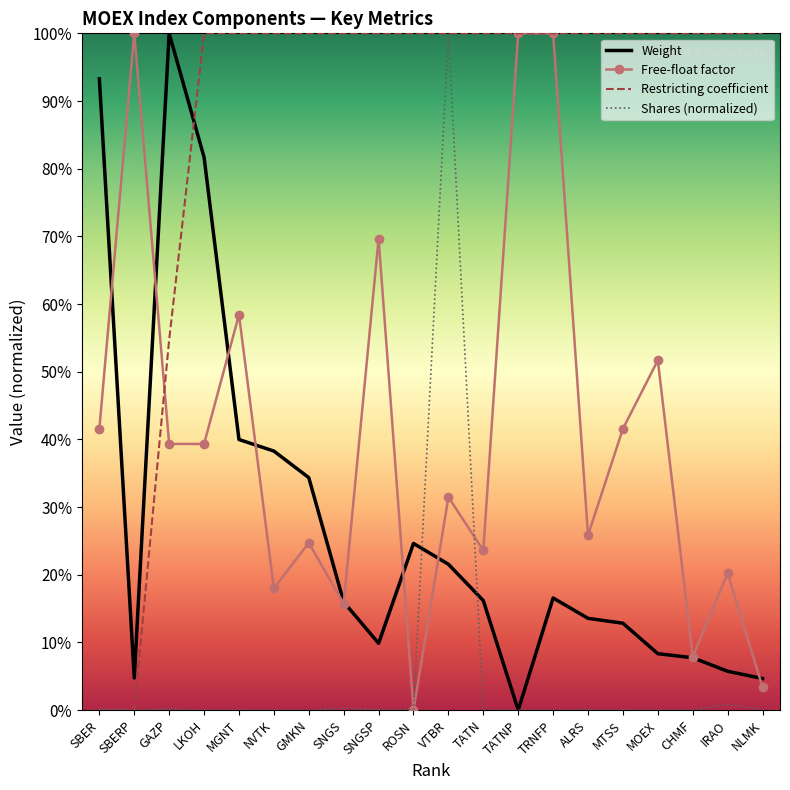

What are all the series names shown in the legend?

Weight, Free-float factor, Restricting coefficient, Shares (normalized)